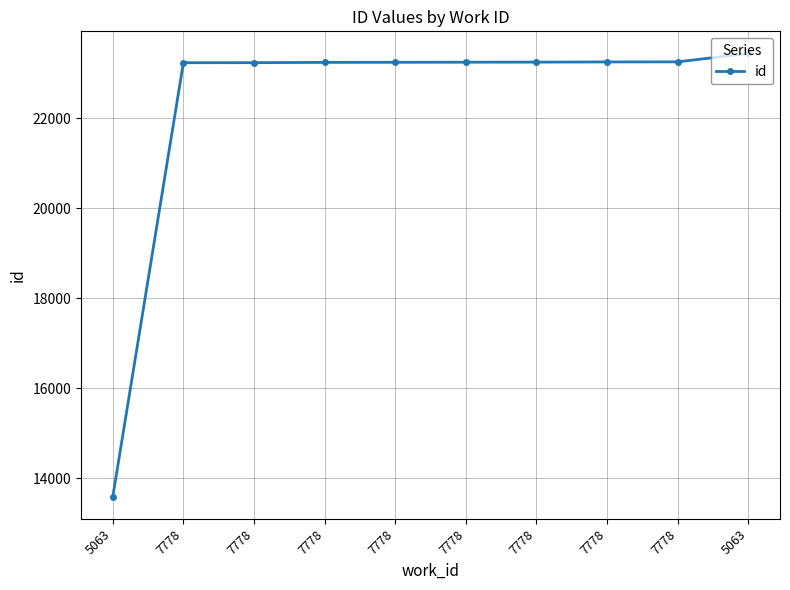

How many categories are shown in the chart?

10